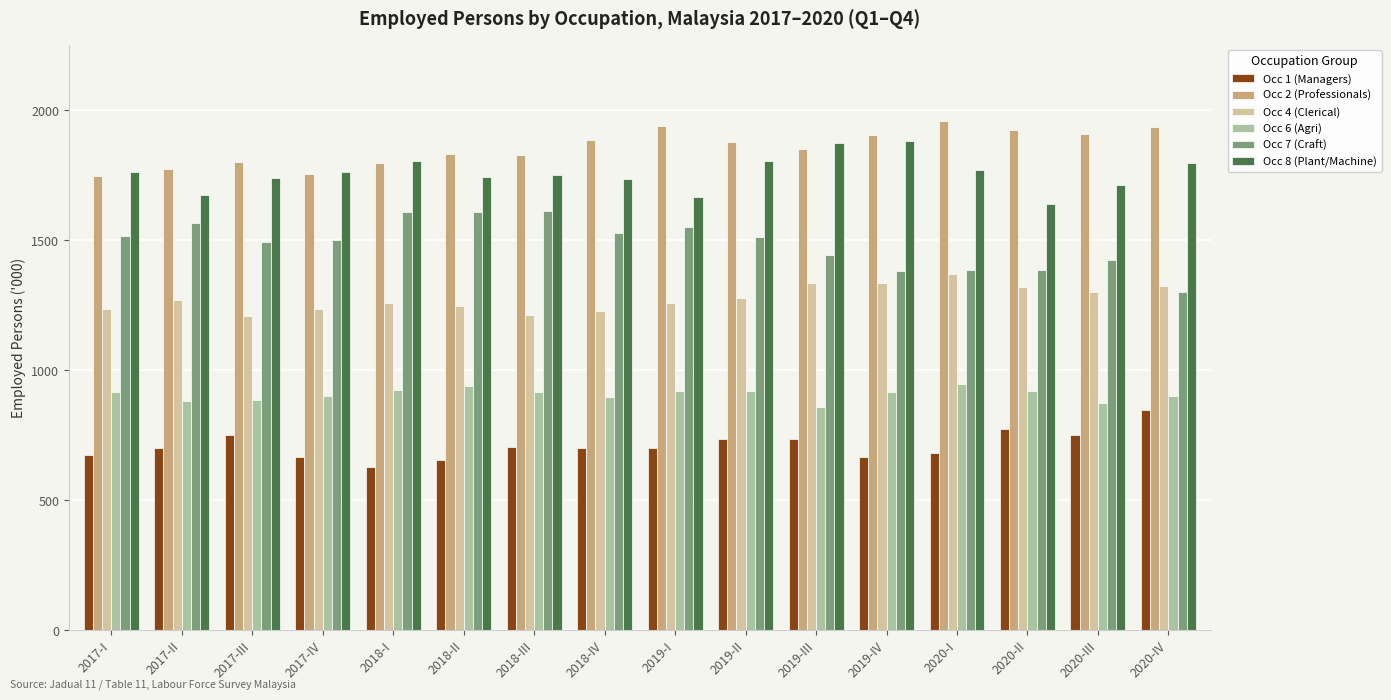

At 2018-IV, list the series in order from largest to smallest.

Occ 2 (Professionals), Occ 8 (Plant/Machine), Occ 7 (Craft), Occ 4 (Clerical), Occ 6 (Agri), Occ 1 (Managers)